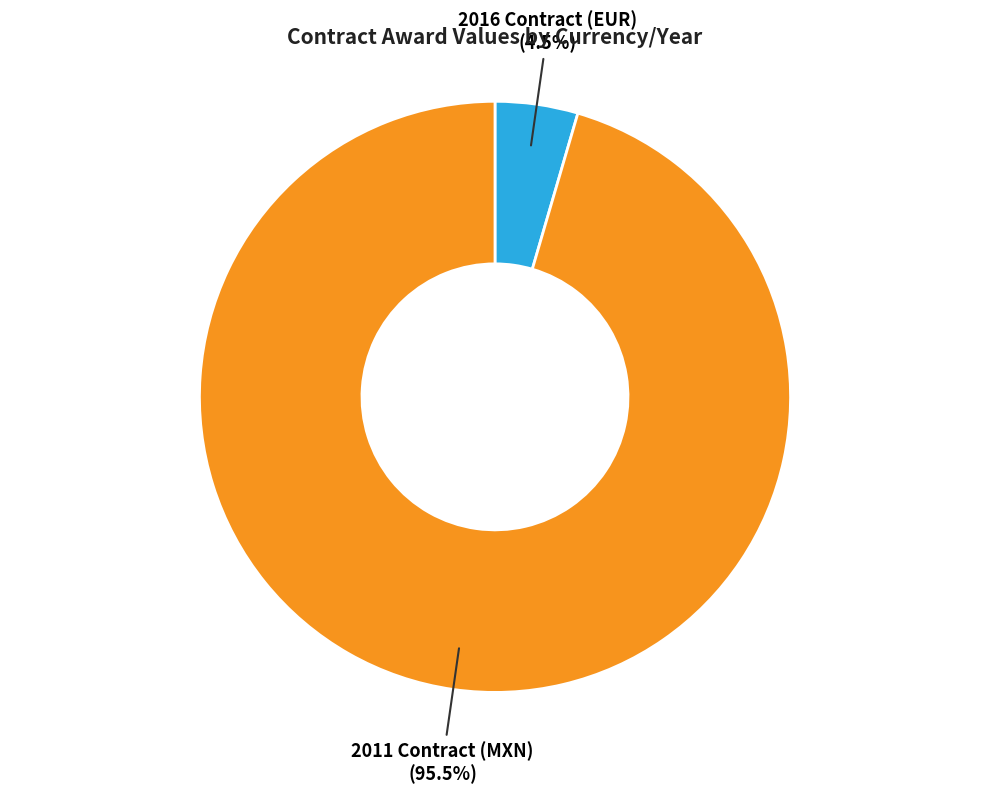

What is the majority slice?

2011 Contract (MXN)